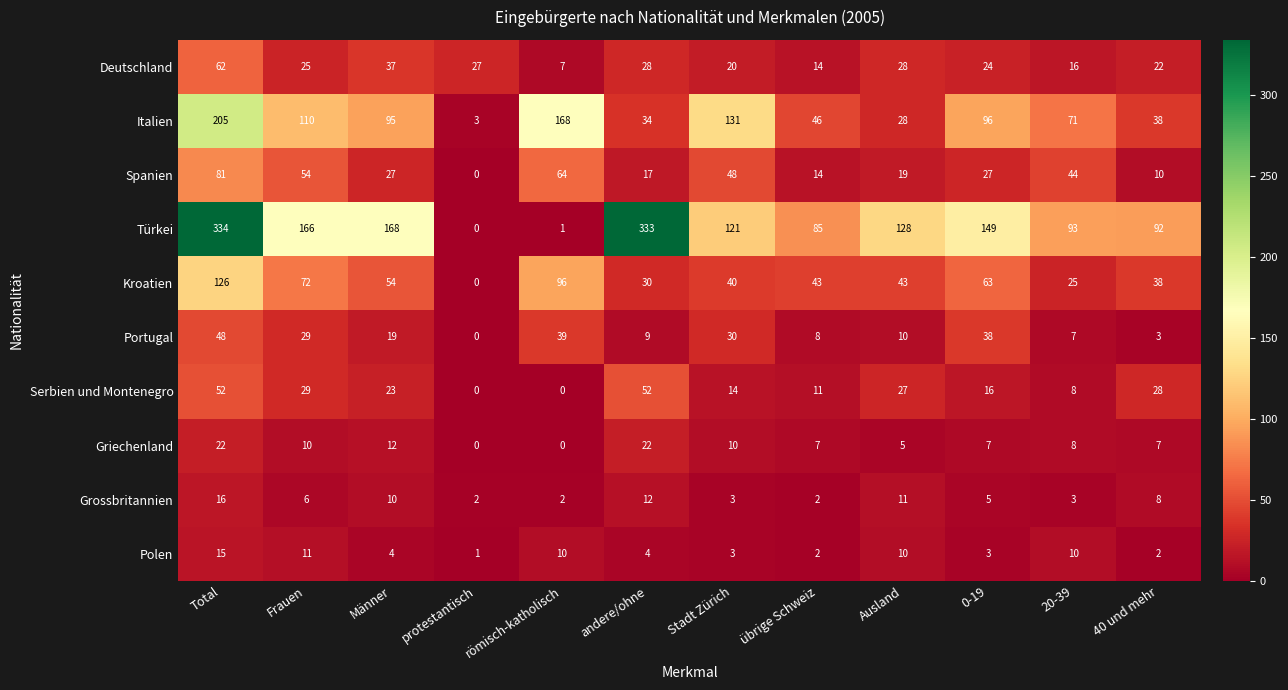

What value does the Deutschland series have at übrige Schweiz?

14